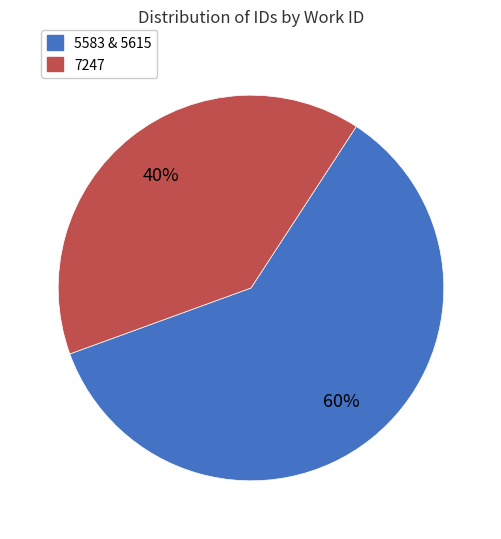

Does any single category account for the majority?

Yes